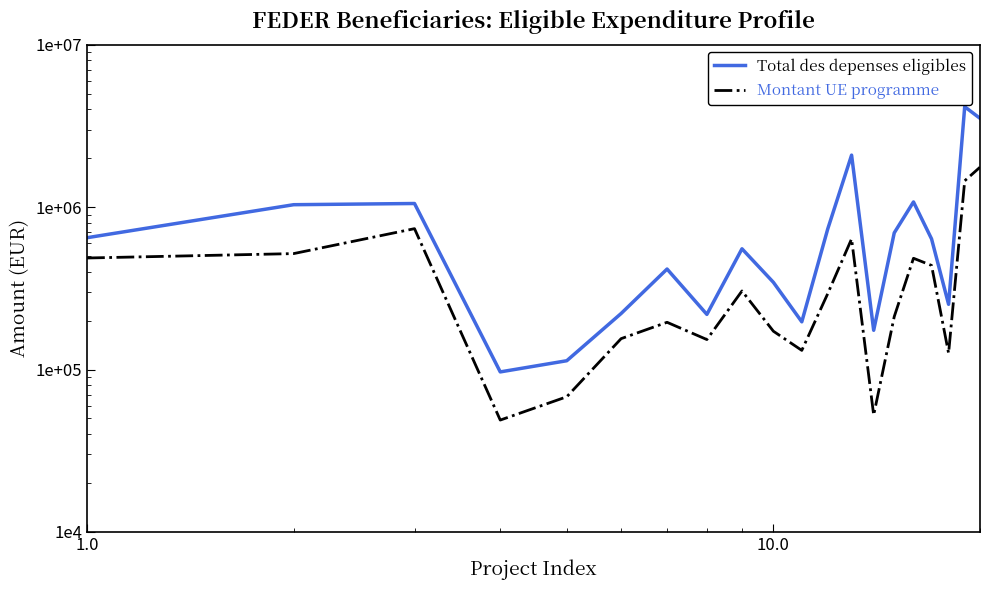

Is the value of Montant UE programme at 17 greater than the value of Total des depenses eligibles at 19?

No